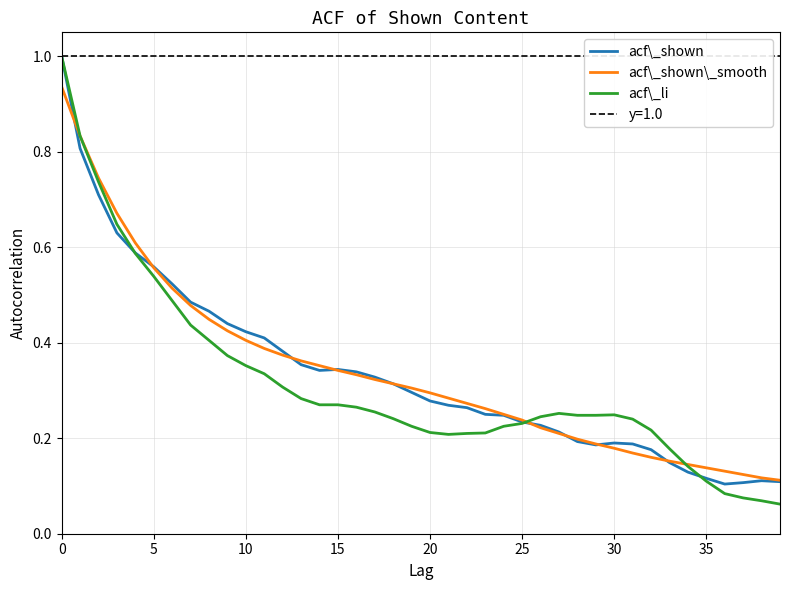

The value of acf\_shown\_smooth at 29 is 0.2. True or false?

True